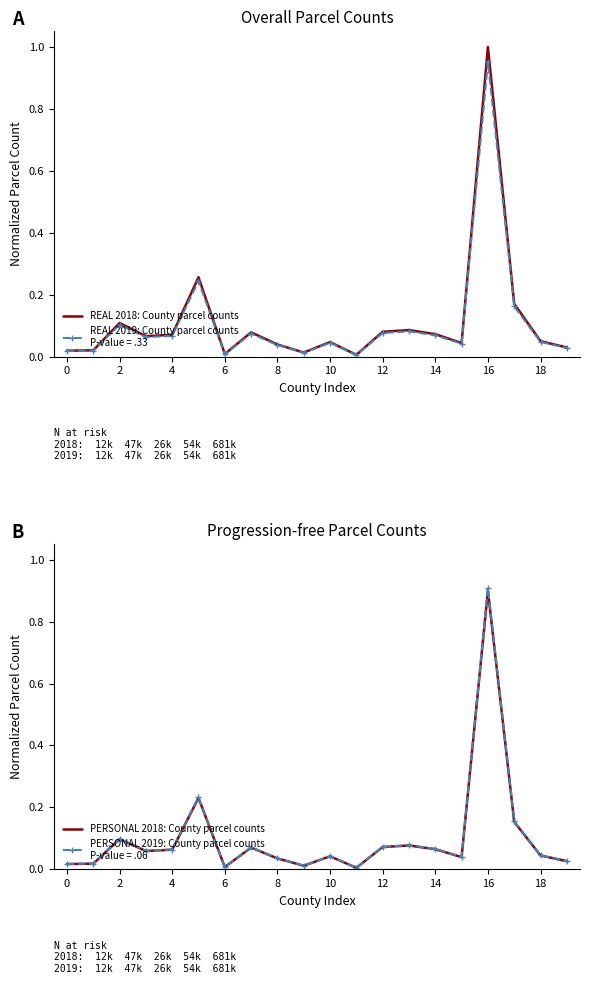

Reading right to left, transcribe all the data shown in this chart.

REAL 2018: Parcel Count Series A: 0.0	0.0	0.2	1.0	0.0	0.1	0.1	0.1	0.0	0.0	0.0	0.0	0.1	0.0	0.3	0.1	0.1	0.1	0.0	0.0
REAL 2019: Parcel Count Series B: 0.0	0.0	0.2	1.0	0.0	0.1	0.1	0.1	0.0	0.0	0.0	0.0	0.1	0.0	0.2	0.1	0.1	0.1	0.0	0.0
PERSONAL 2018: Parcel Count Series A: 0.0	0.0	0.2	0.9	0.0	0.1	0.1	0.1	0.0	0.0	0.0	0.0	0.1	0.0	0.2	0.1	0.1	0.1	0.0	0.0
PERSONAL 2019: Parcel Count Series B: 0.0	0.0	0.2	0.9	0.0	0.1	0.1	0.1	0.0	0.0	0.0	0.0	0.1	0.0	0.2	0.1	0.1	0.1	0.0	0.0